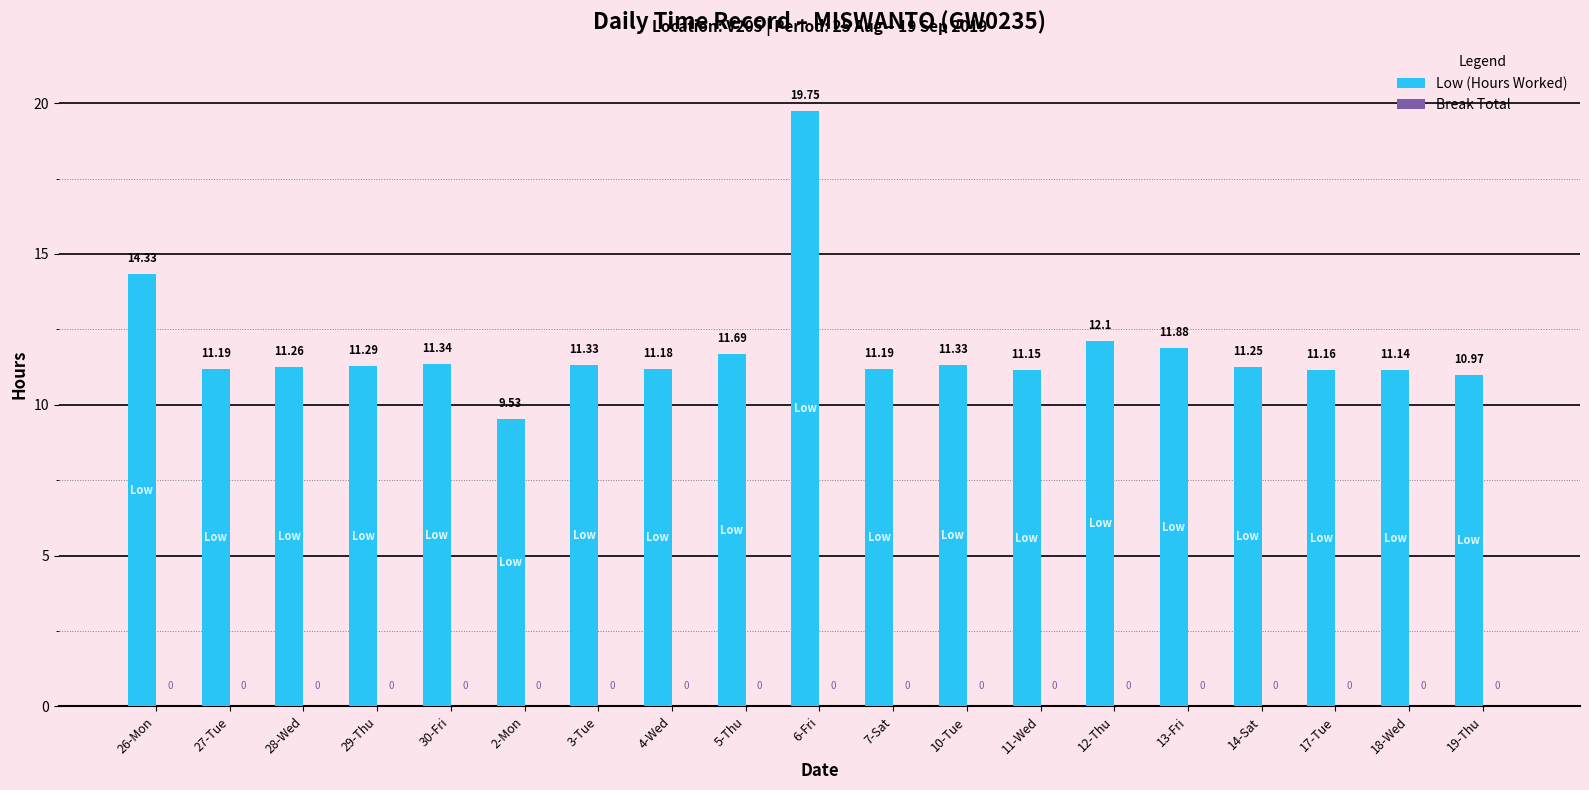

Which has a higher value, 7-Sat or 18-Wed?

7-Sat